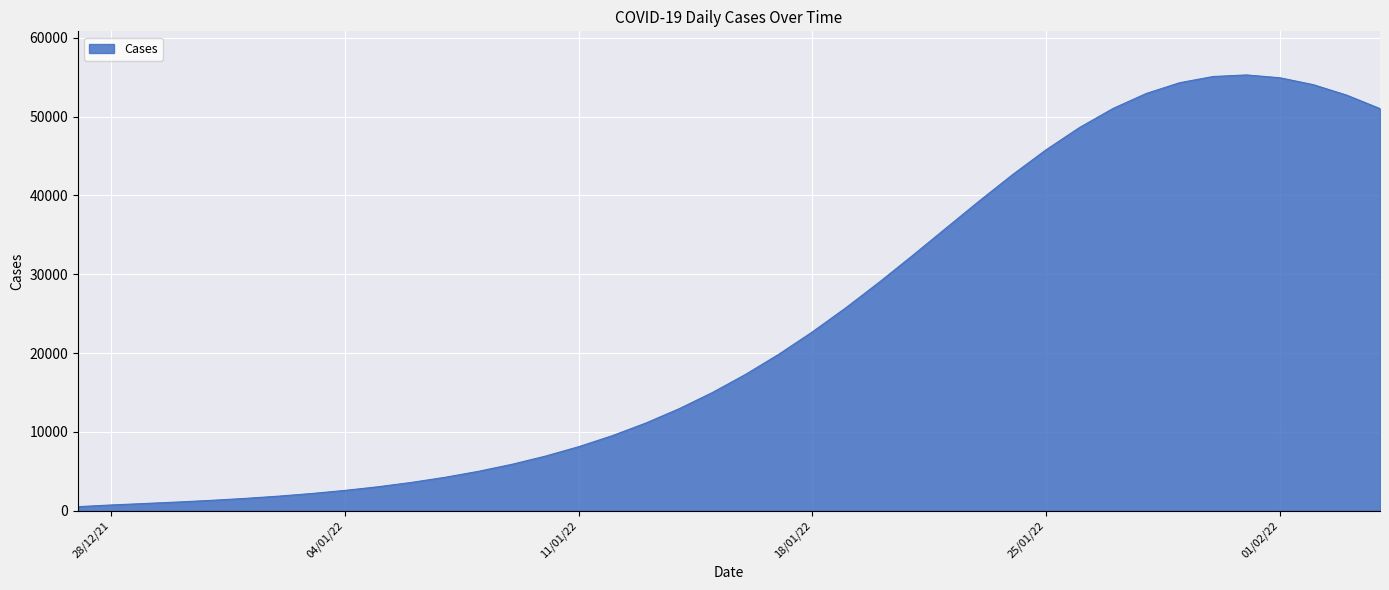

How many distinct data groups are displayed?

1